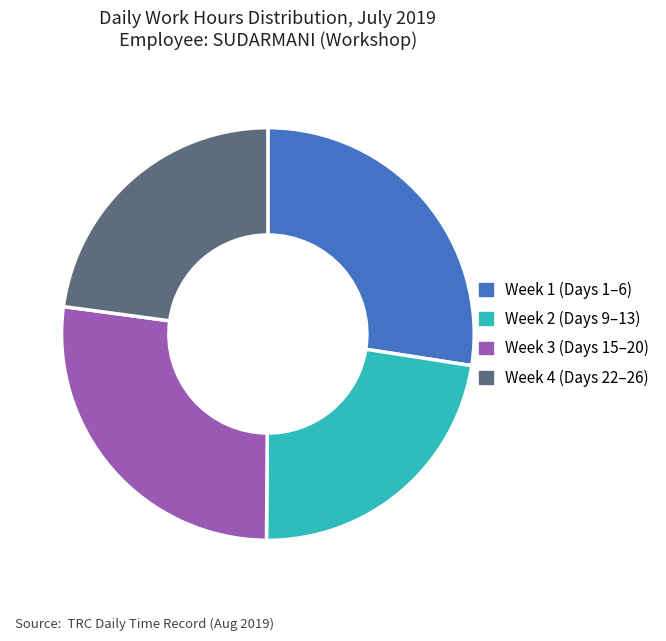

Is Week 3 (Days 15–20) the majority of the pie?

No